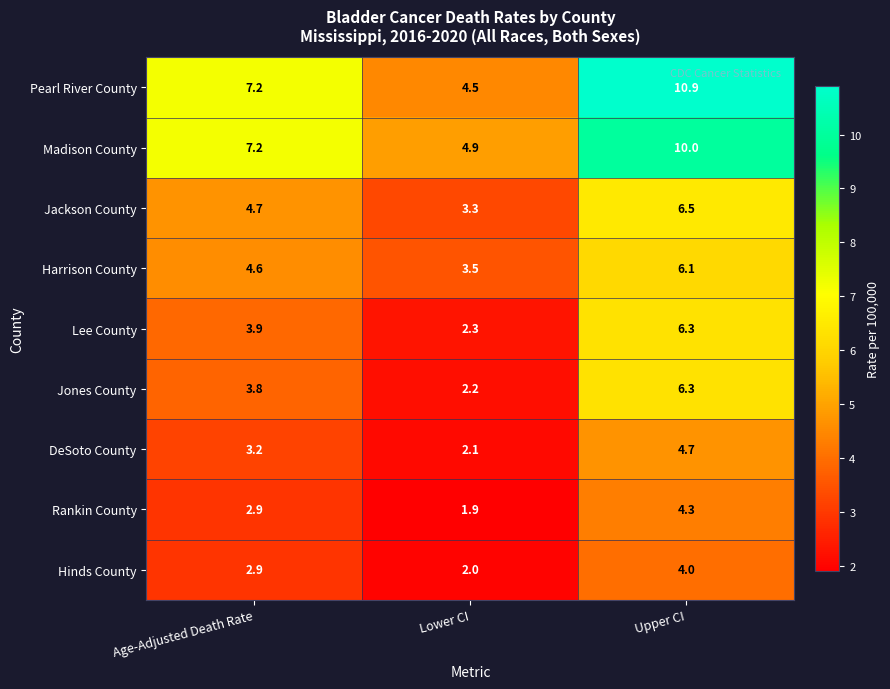

What is the difference between the Lee County values at Lower CI and Upper CI?

4.0